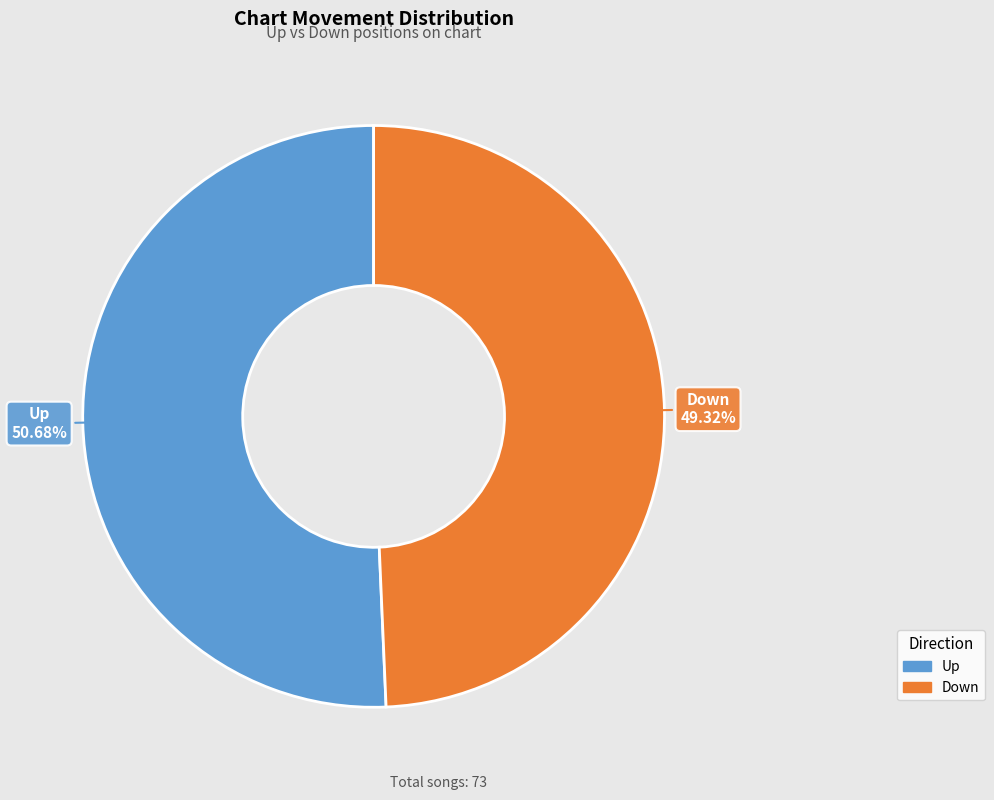

Count the number of slices in the pie.

2